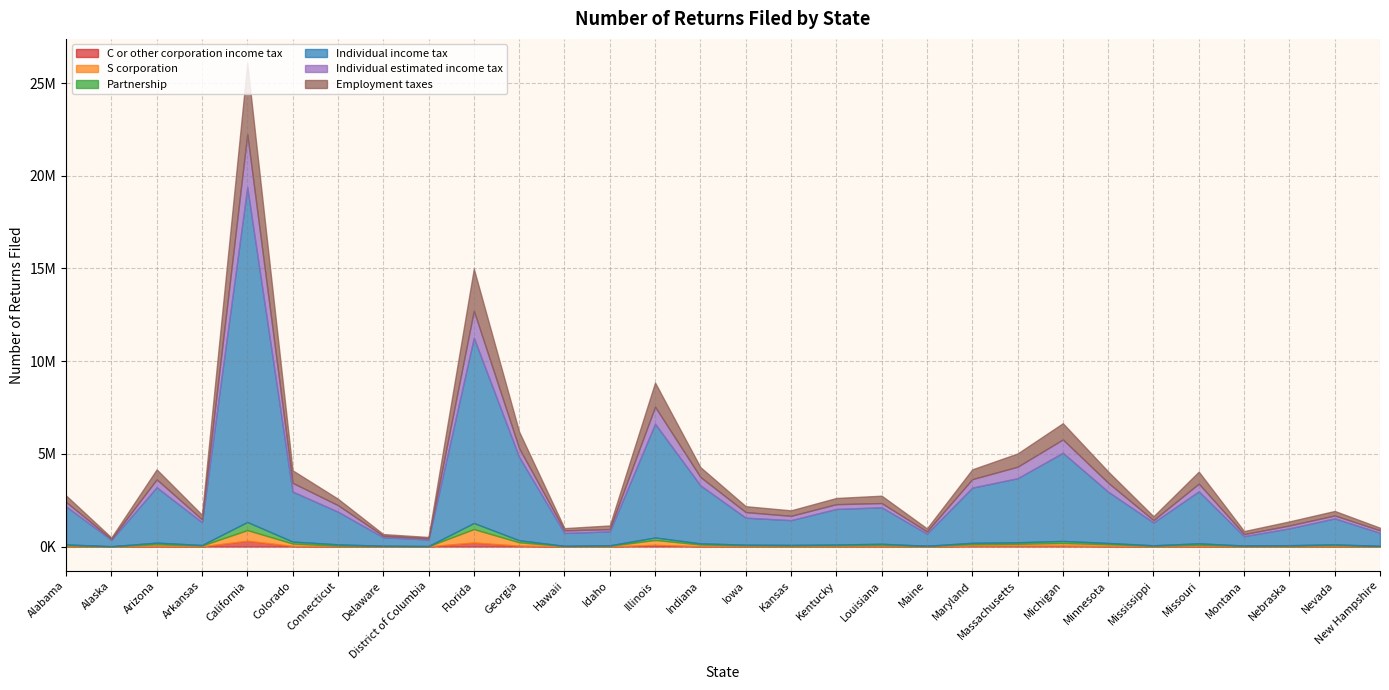

Which series changed the most between Arkansas and Iowa?

Individual income tax